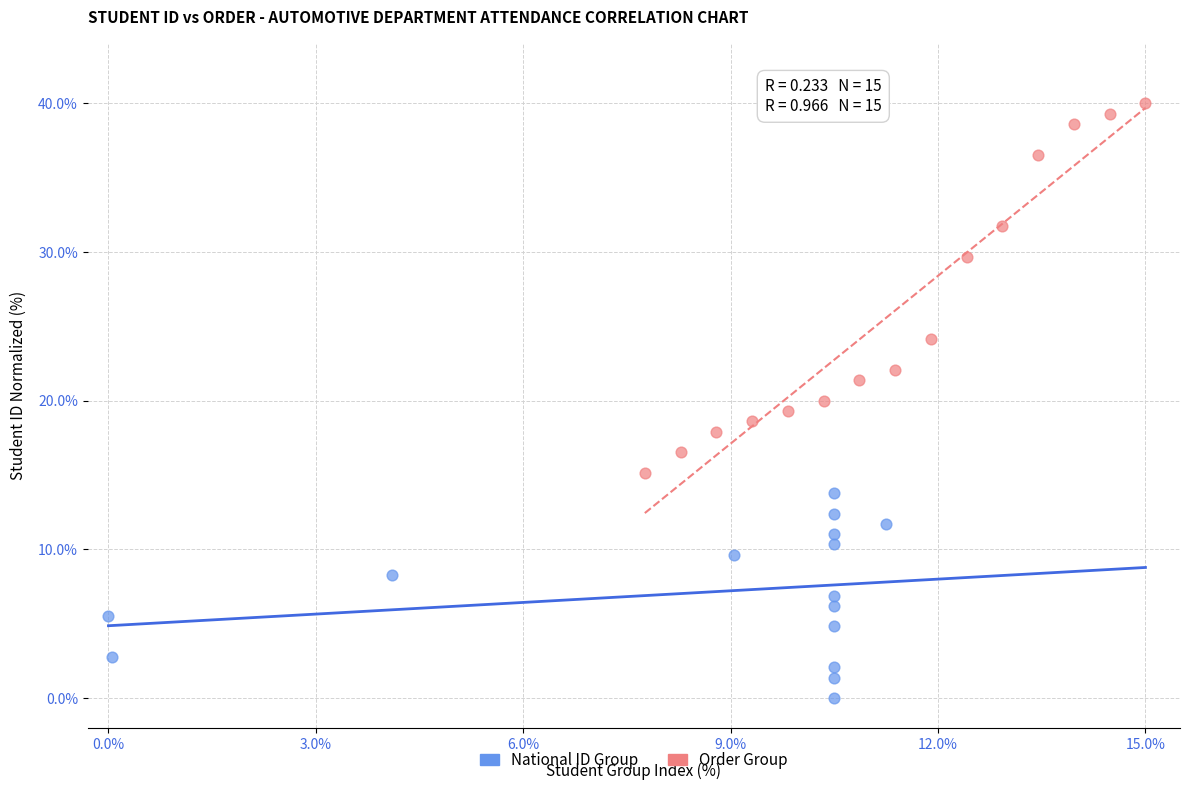

Which series contains the highest Y value?

Order Group